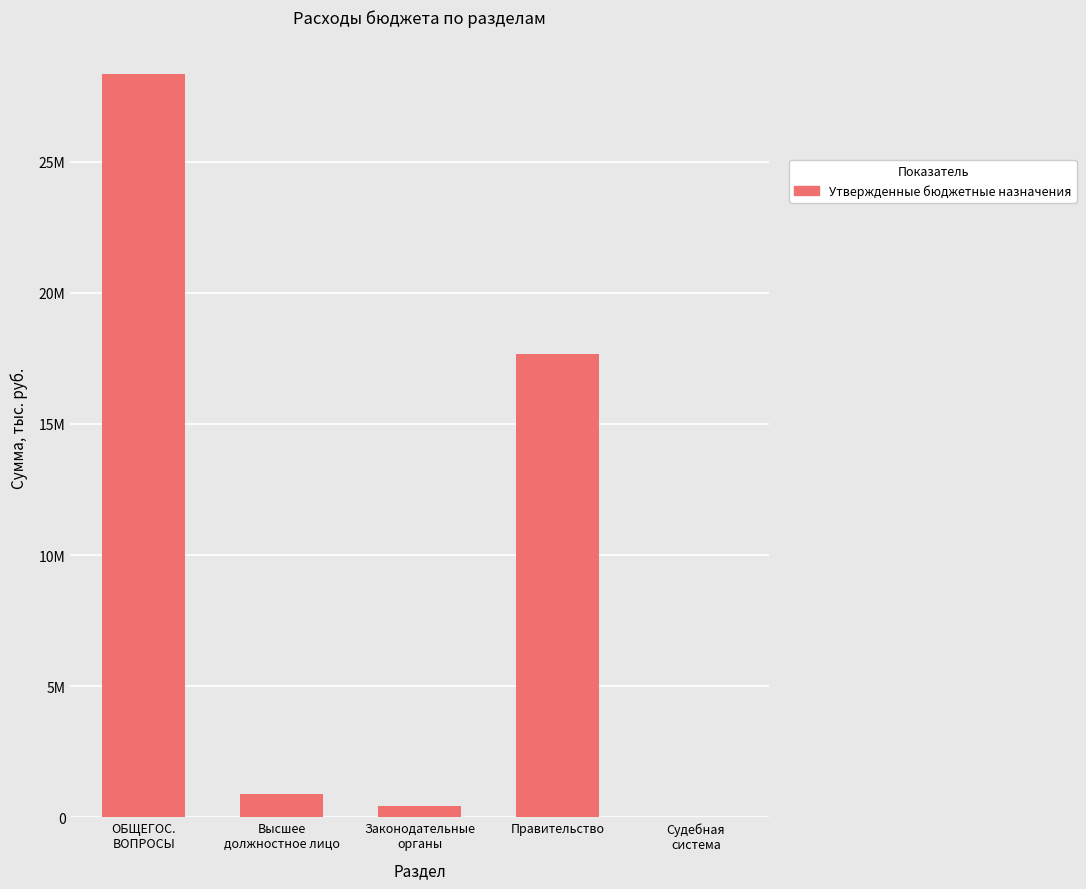

What is the value of the 3rd bar from the left?

427241